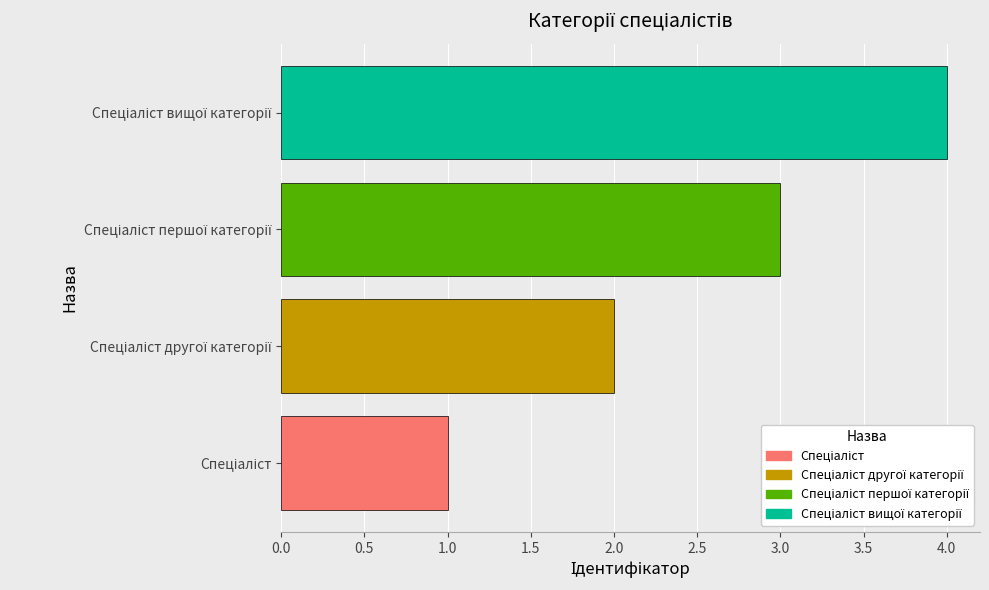

What is the maximum value shown in the chart?

4